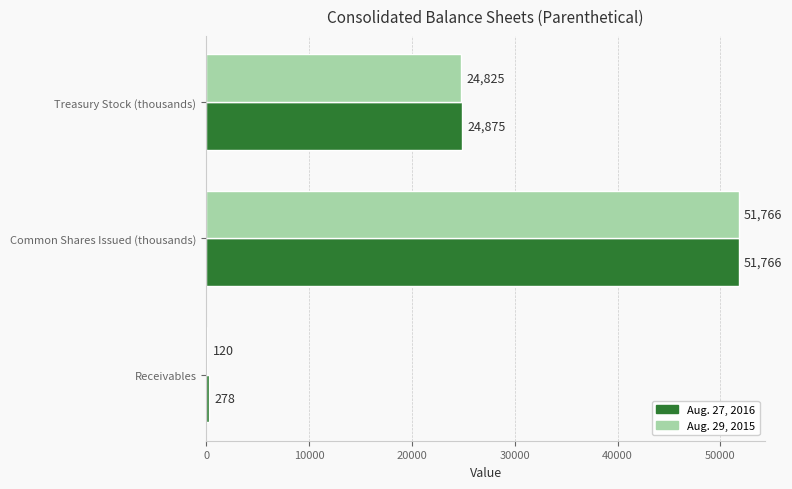

Between Receivables and Common Shares Issued (thousands), which series saw the biggest shift?

Aug. 29, 2015